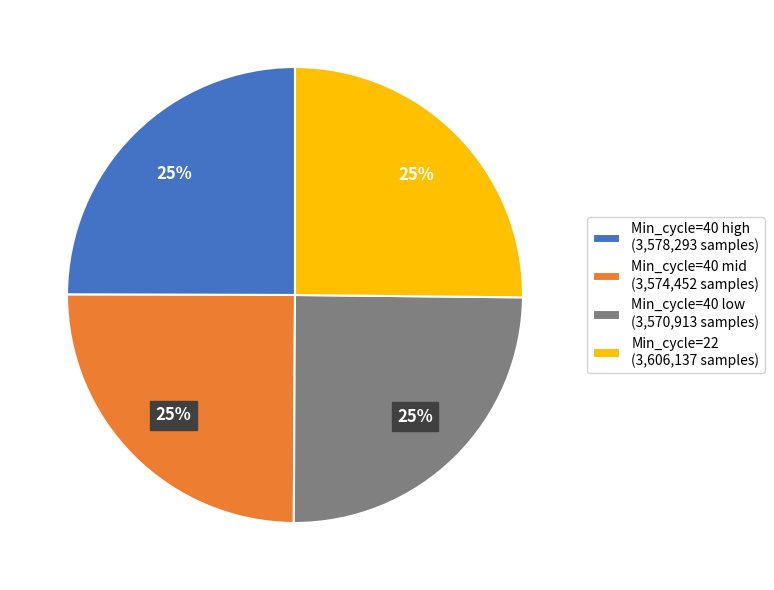

True or false: Min_cycle=40 high (3,578,293 samples) accounts for 25% of the total.

True